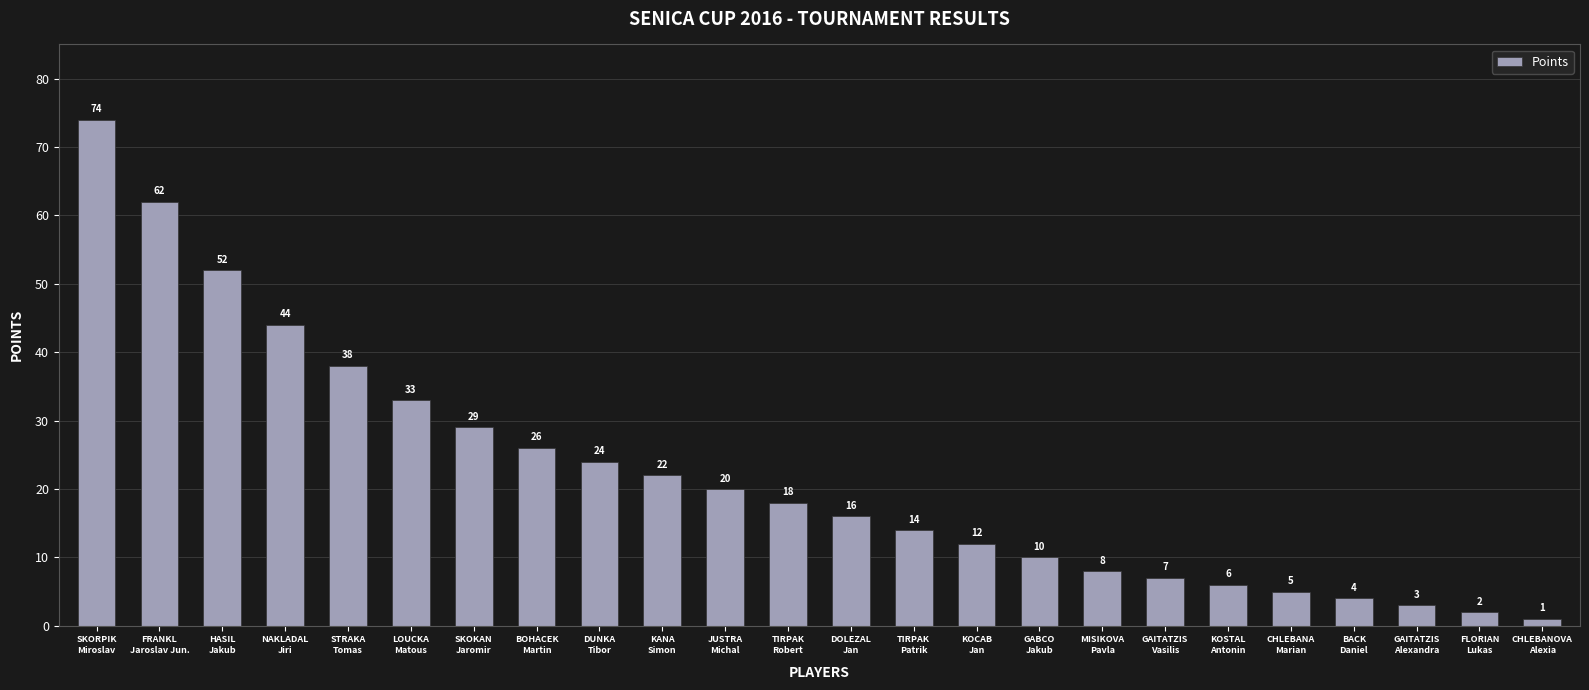

Which has a higher value, HASIL
Jakub or BOHACEK
Martin?

HASIL
Jakub